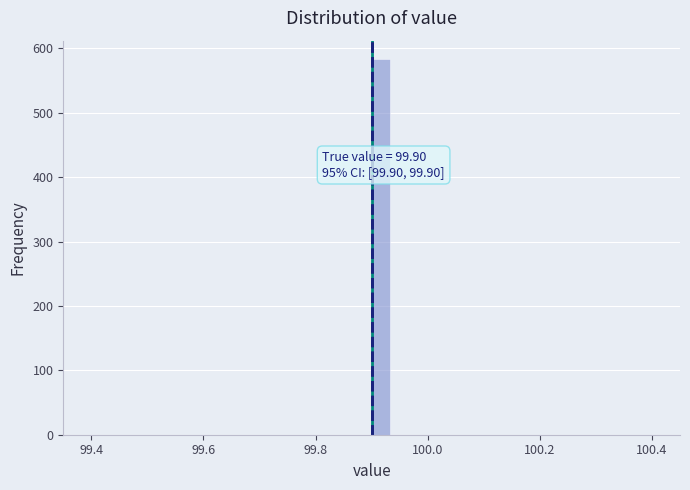

Read against the x-axis, roughly where is the centre of the tallest bar?

99.92